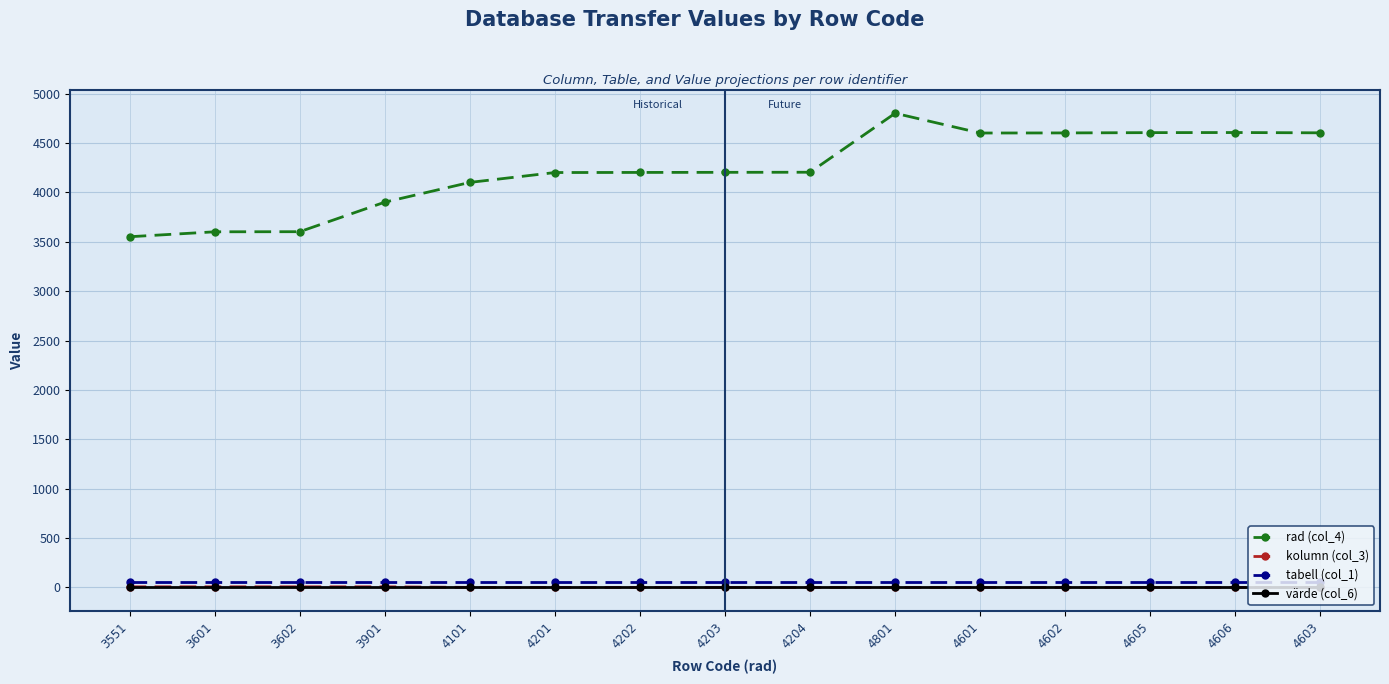

At how many categories does at least one series exceed 3125?

15